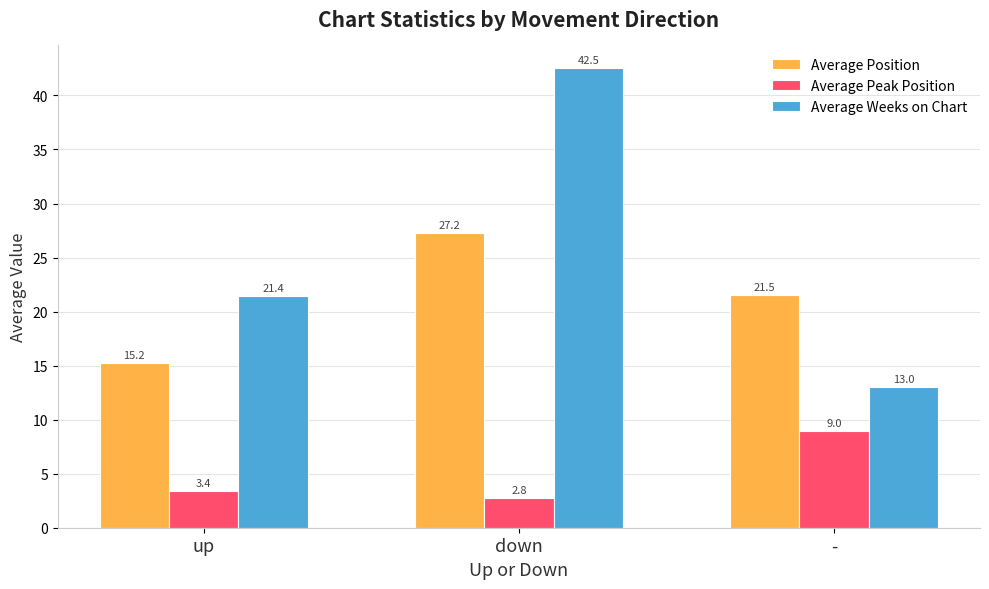

What is the maximum value for Average Peak Position?

9.0